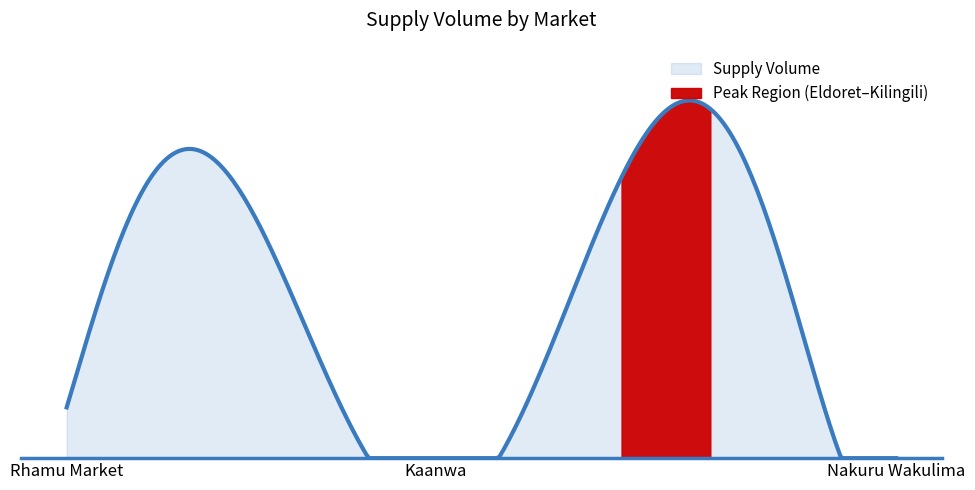

How many positive values are there?

9